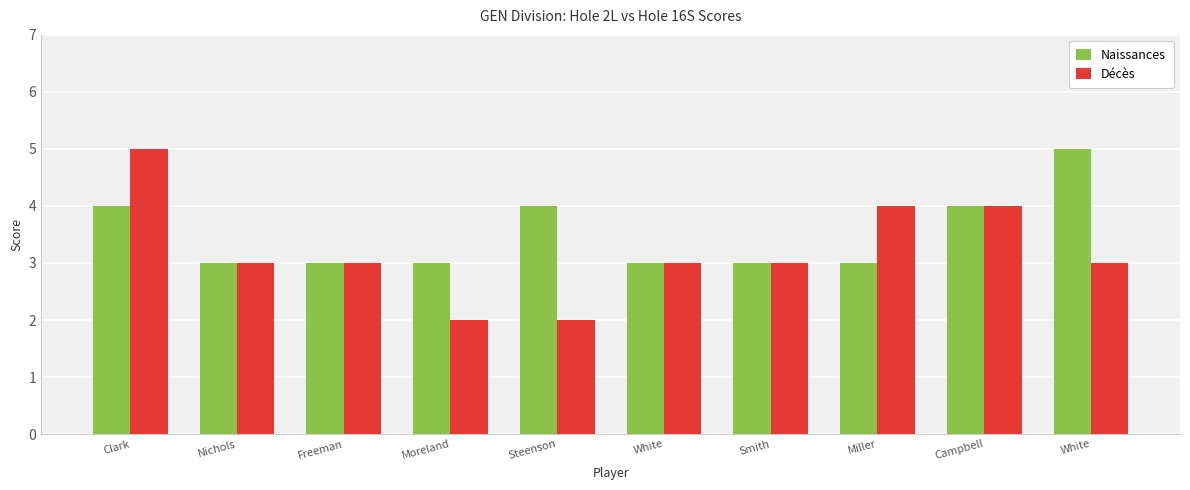

Reading left to right, extract all data points from this chart.

Naissances: Clark=4	Nichols=3	Freeman=3	Moreland=3	Steenson=4	White=3	Smith=3	Miller=3	Campbell=4	White=5
Décès: Clark=5	Nichols=3	Freeman=3	Moreland=2	Steenson=2	White=3	Smith=3	Miller=4	Campbell=4	White=3